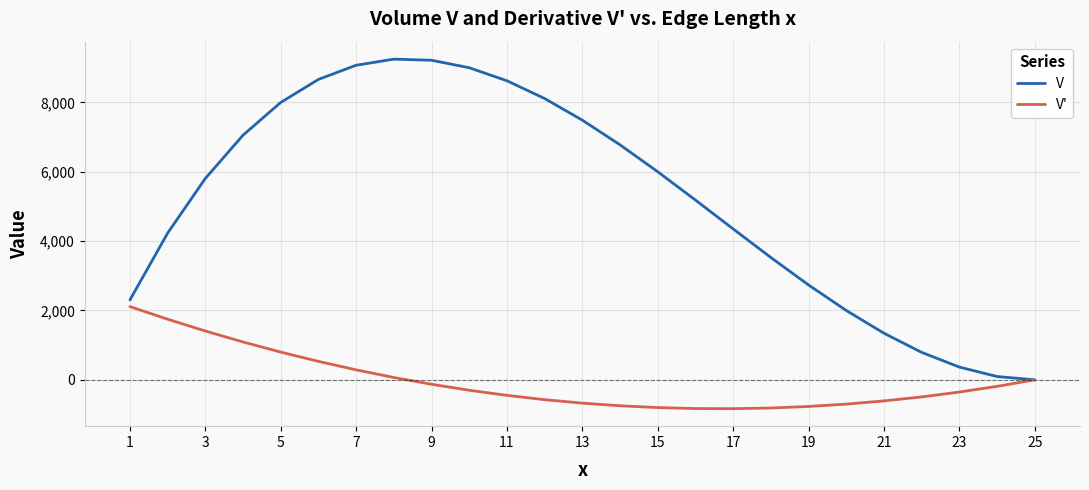

Rank the series by their maximum value, from highest to lowest.

V, V'